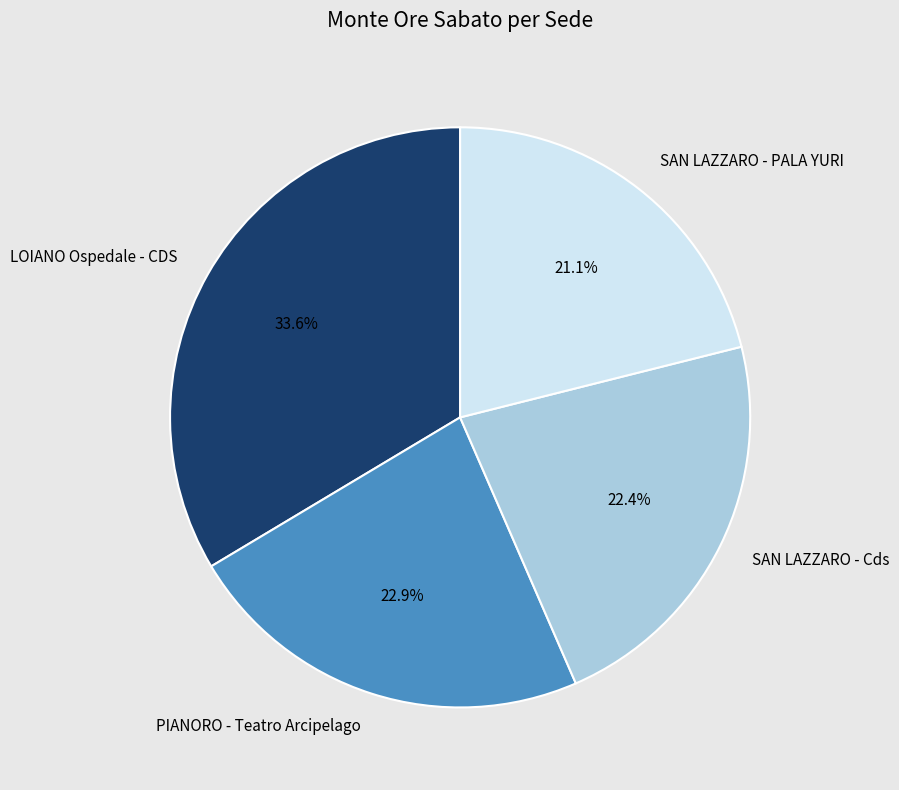

Which slice is the smallest?

SAN LAZZARO - PALA YURI